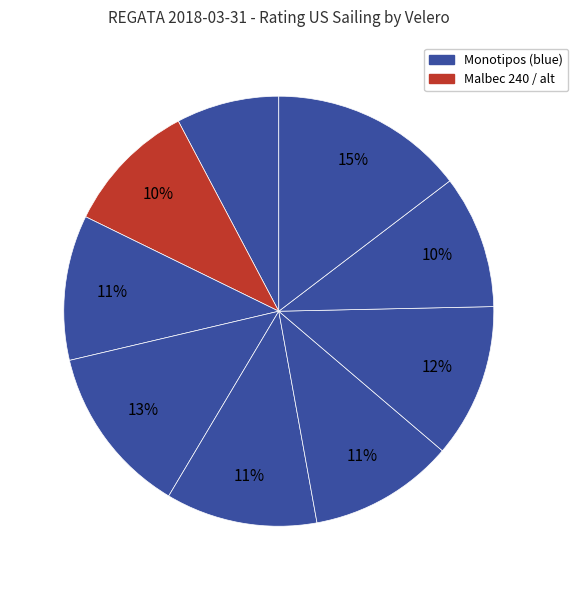

Count the number of slices in the pie.

9